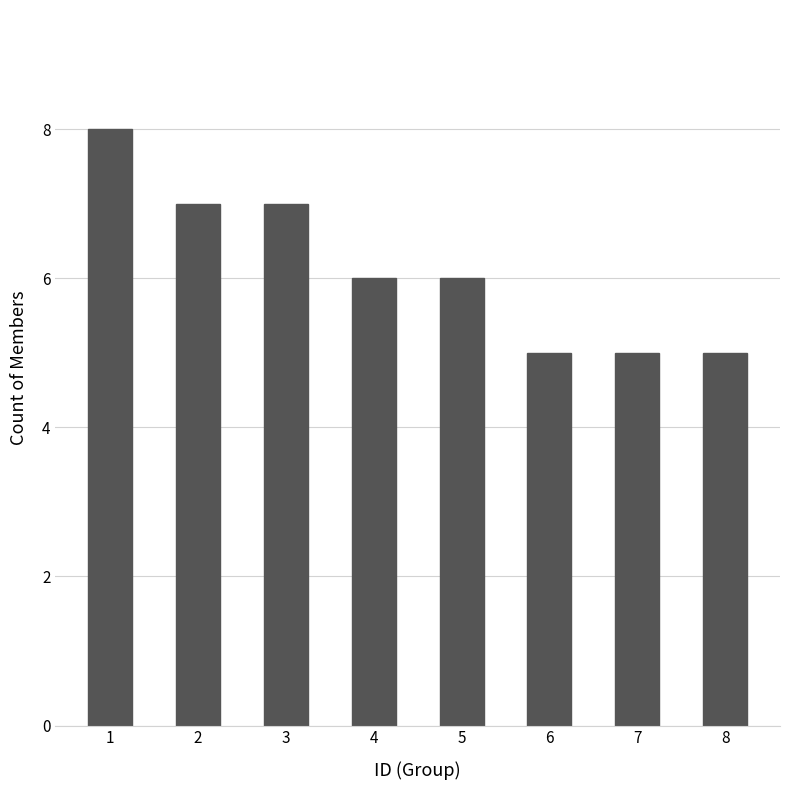

Does the chart contain stacked bars?

No